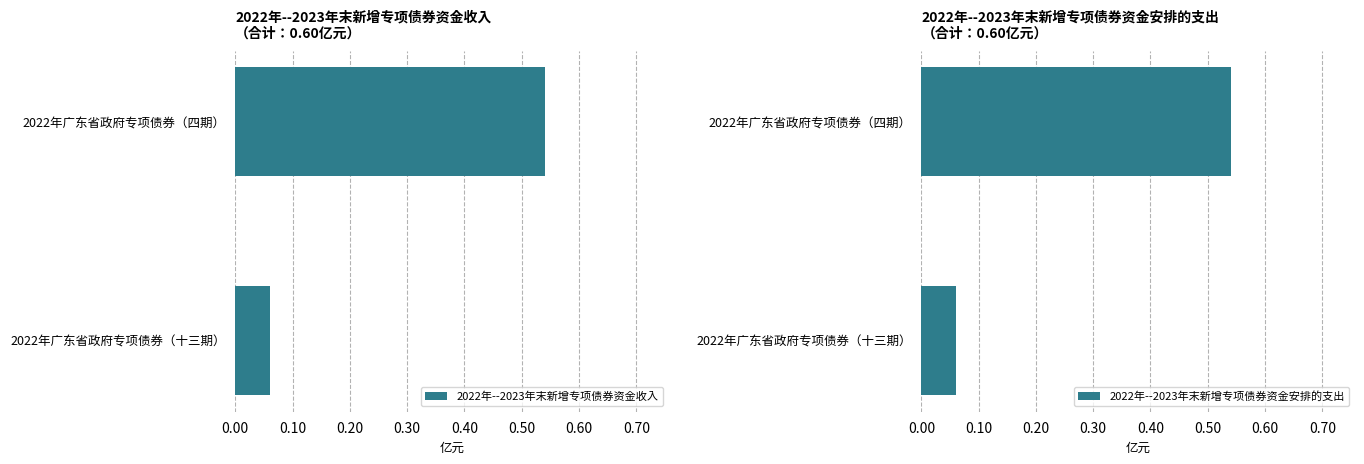

What is the sum of all 2022年--2023年末新增专项债券资金收入 values?

0.6